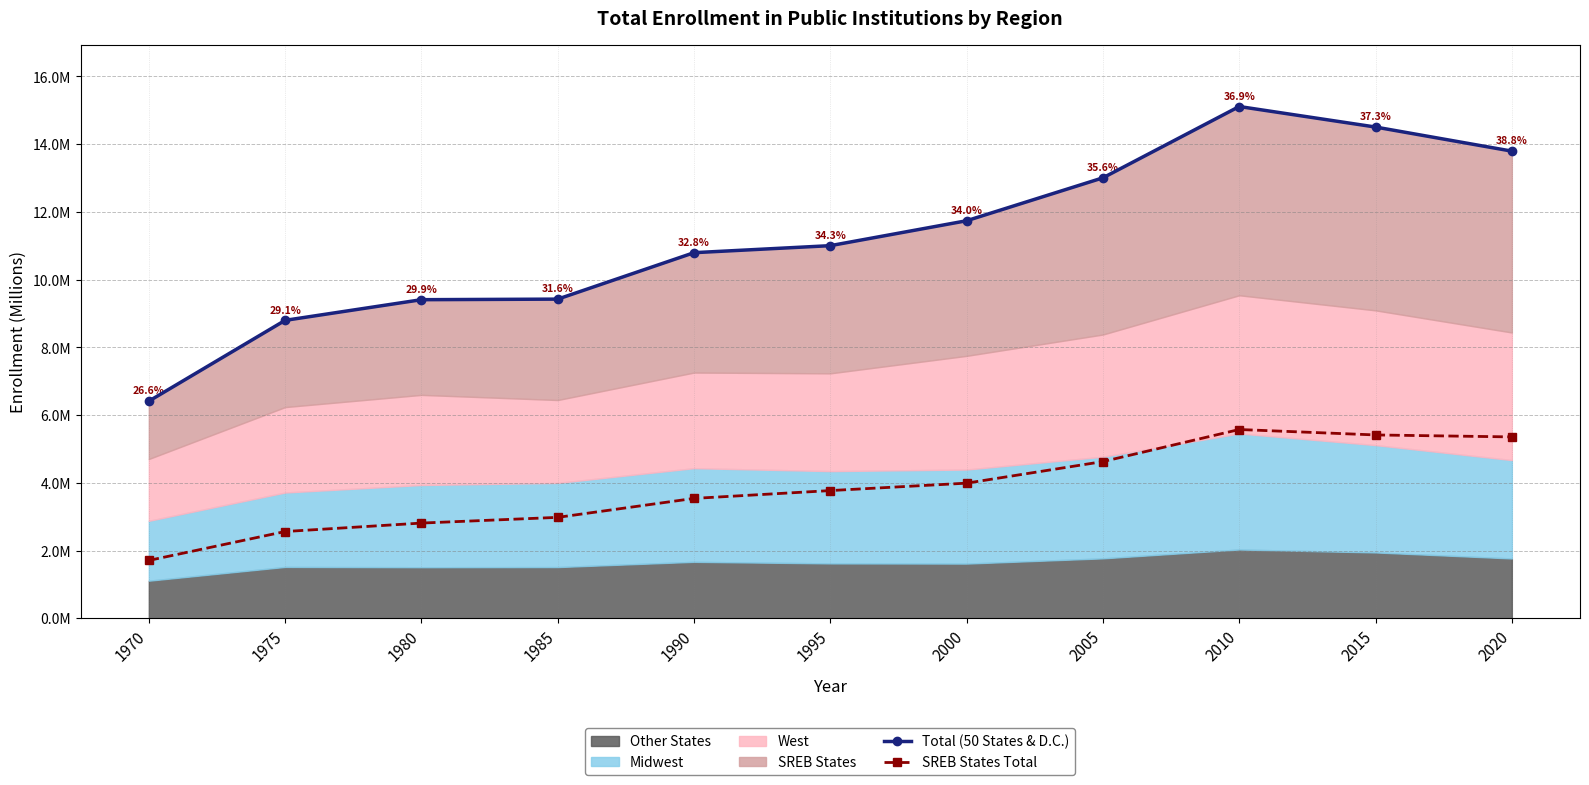

The SREB States Total series shows 7.8 at 2005. True or false?

False